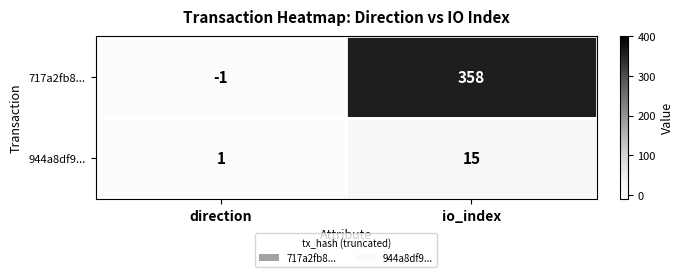

What is the difference between the highest and lowest values at direction?

2